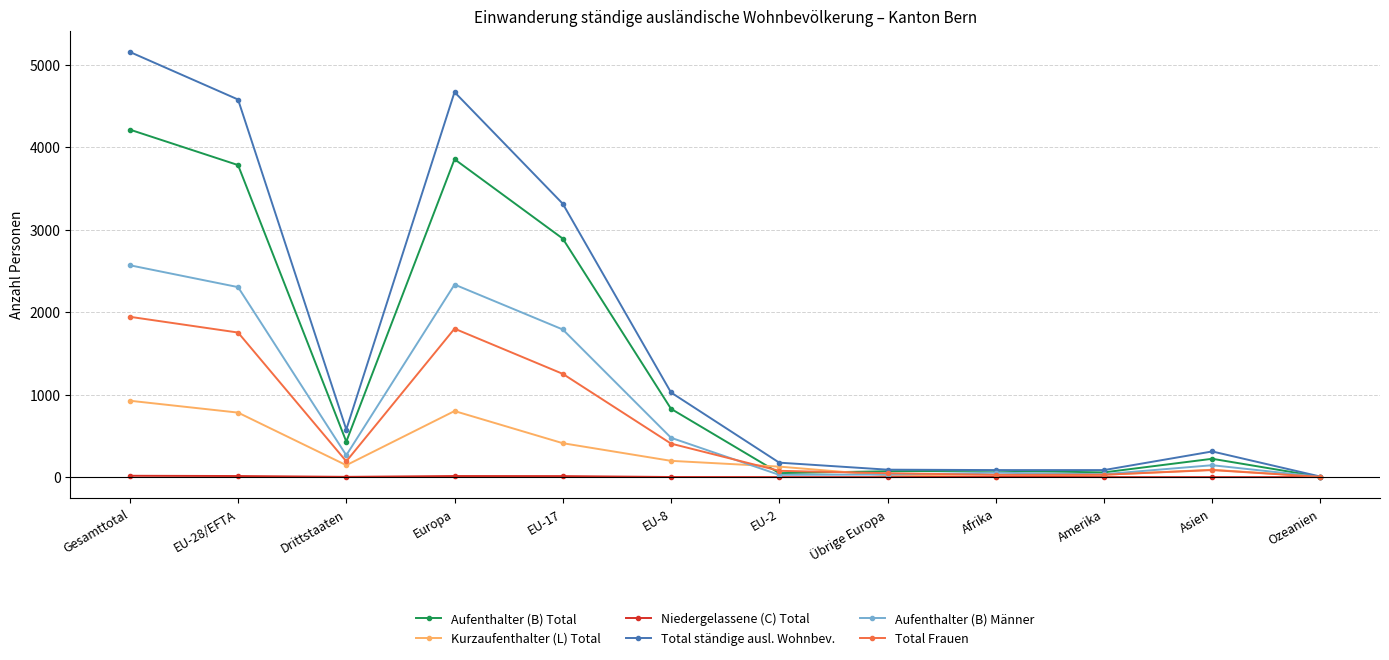

Which series has the widest spread of values?

Total ständige ausl. Wohnbev.